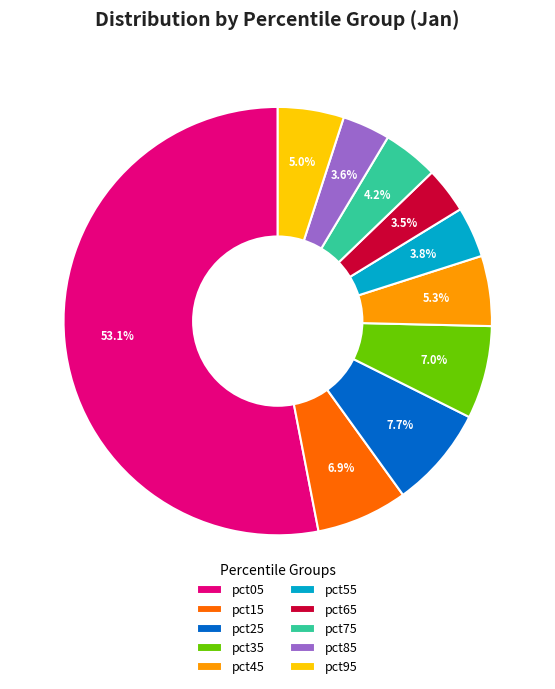

To the nearest percent, what is the difference between the largest and smallest slice percentages?

50%